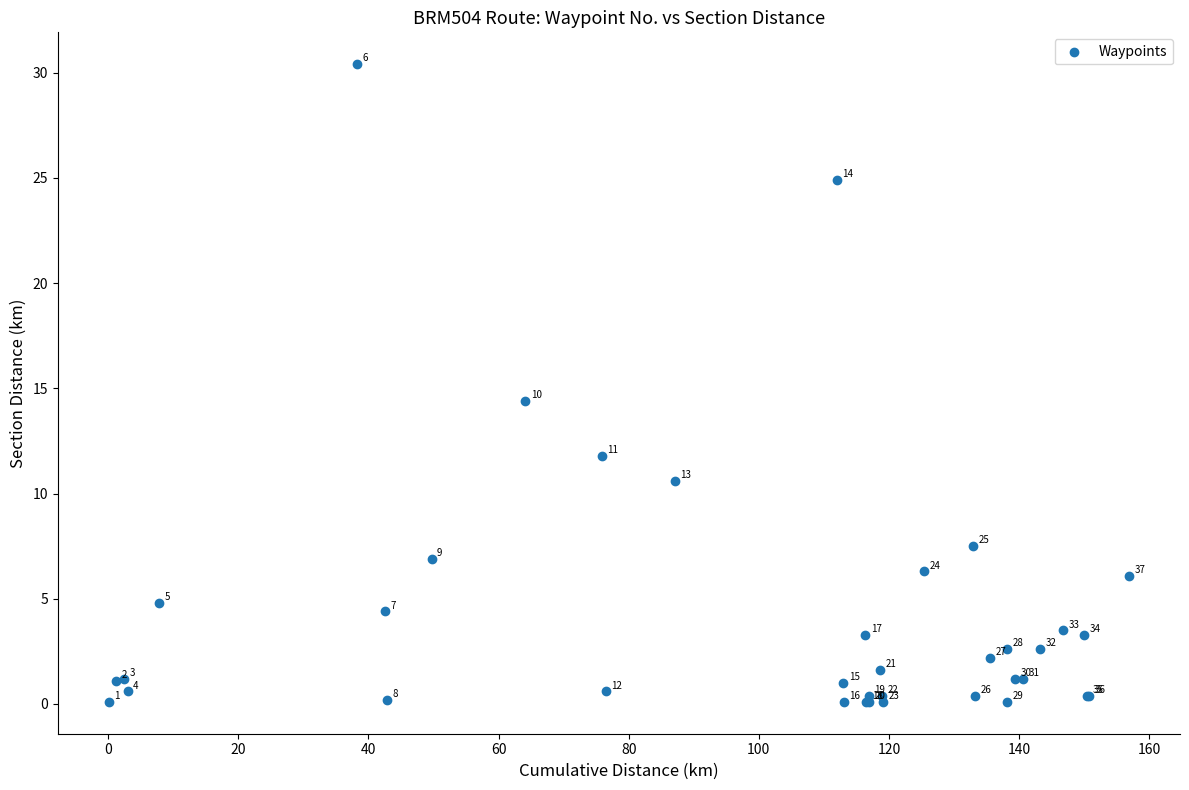

What Y value in the scatter plot is closest to 15?

14.4